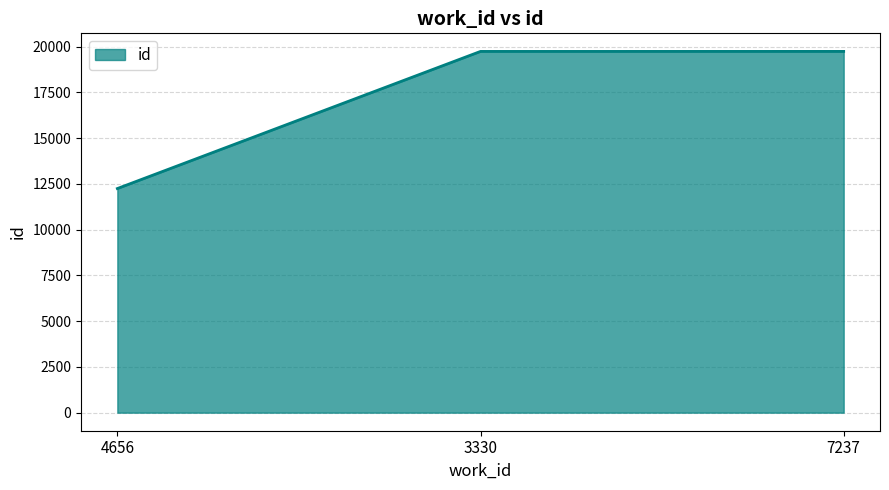

At which label is the value closest to 15989?

3330